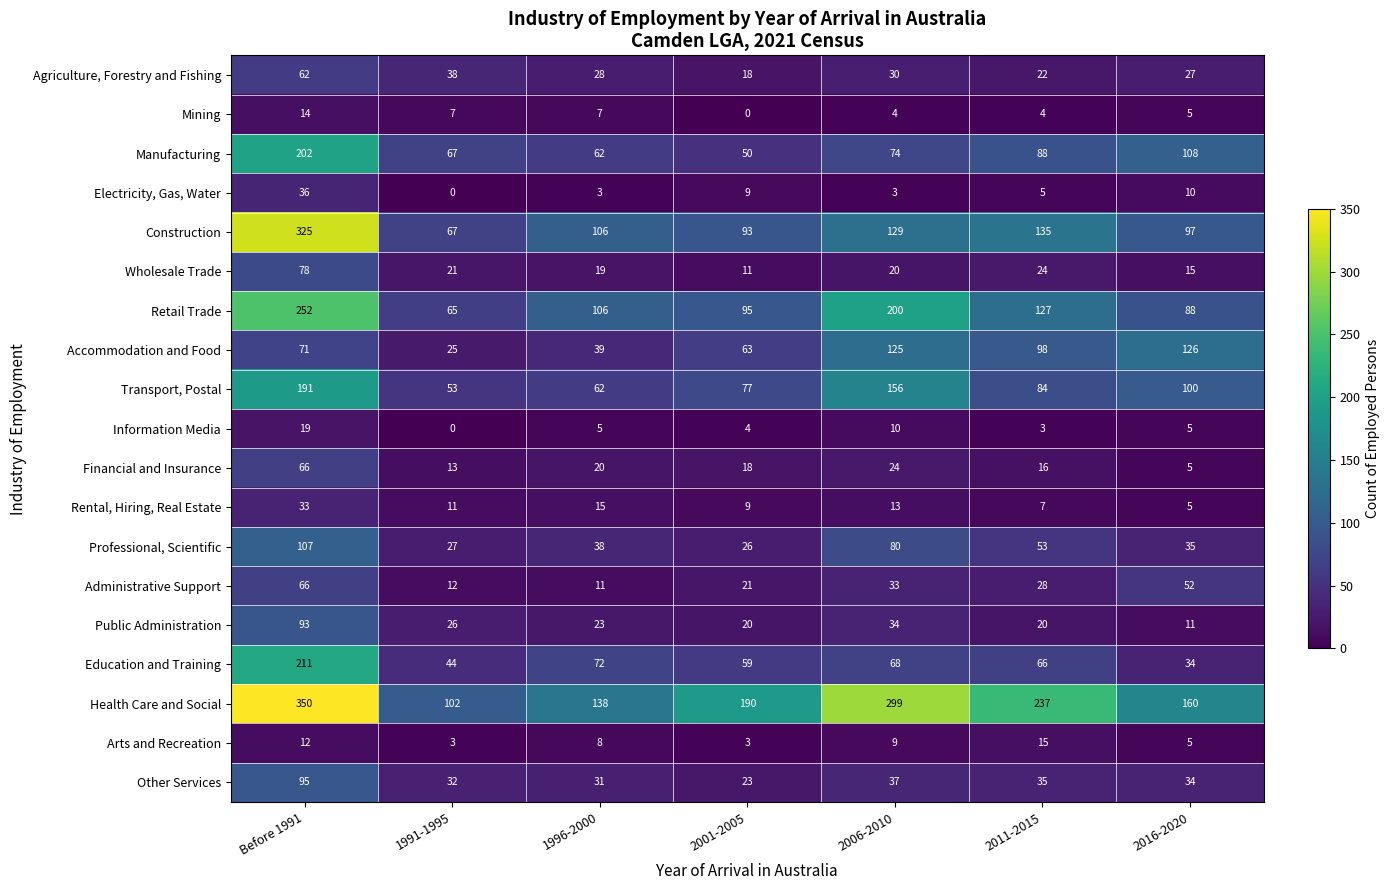

How many values in the Retail Trade series are below 106?

3